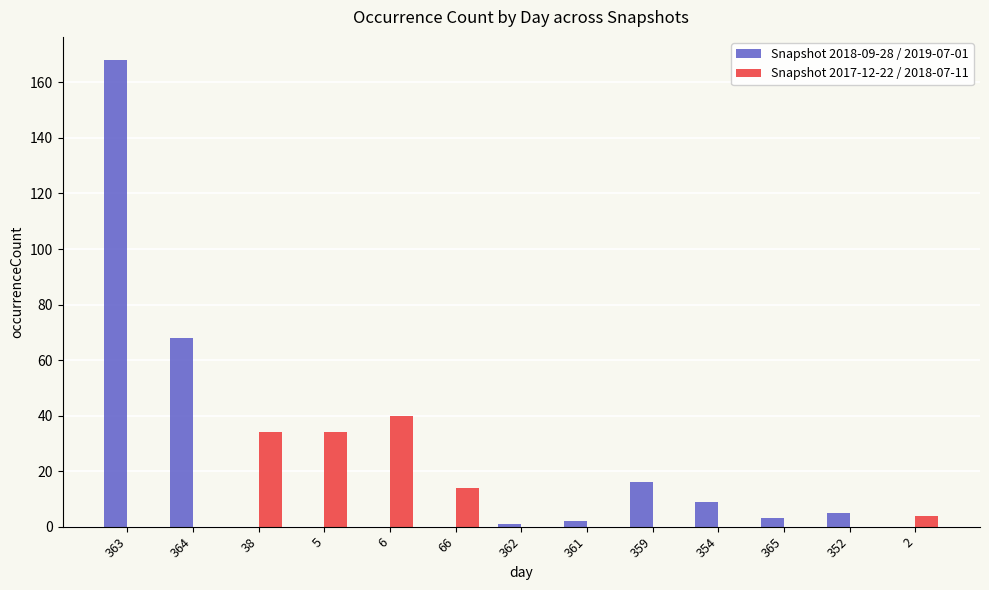

Reading right to left, extract all data points from this chart.

Snapshot 2018-09-28 / 2019-07-01: 0	5	3	9	16	2	1	0	0	0	0	68	168
Snapshot 2017-12-22 / 2018-07-11: 4	0	0	0	0	0	0	14	40	34	34	0	0